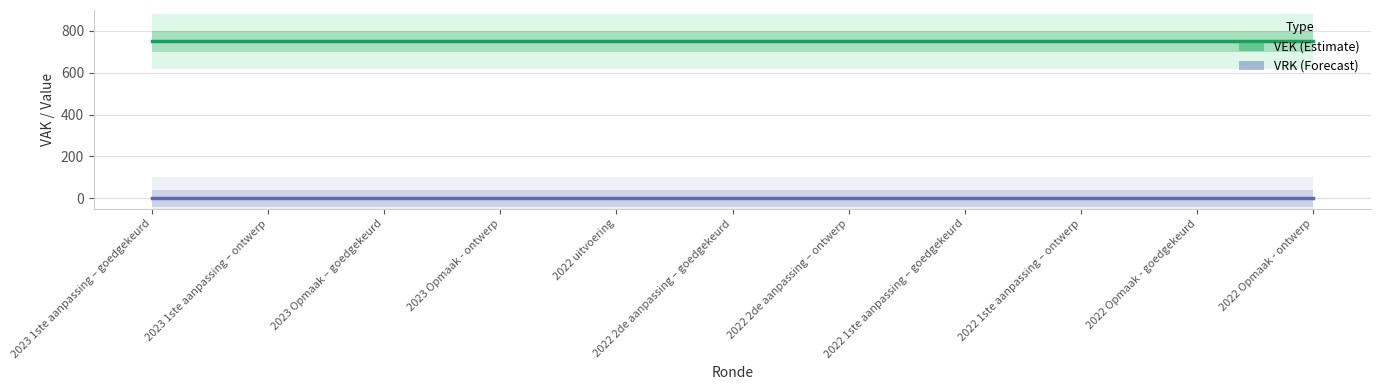

What is the label of the 11th point from the right?

2023 1ste aanpassing – goedgekeurd